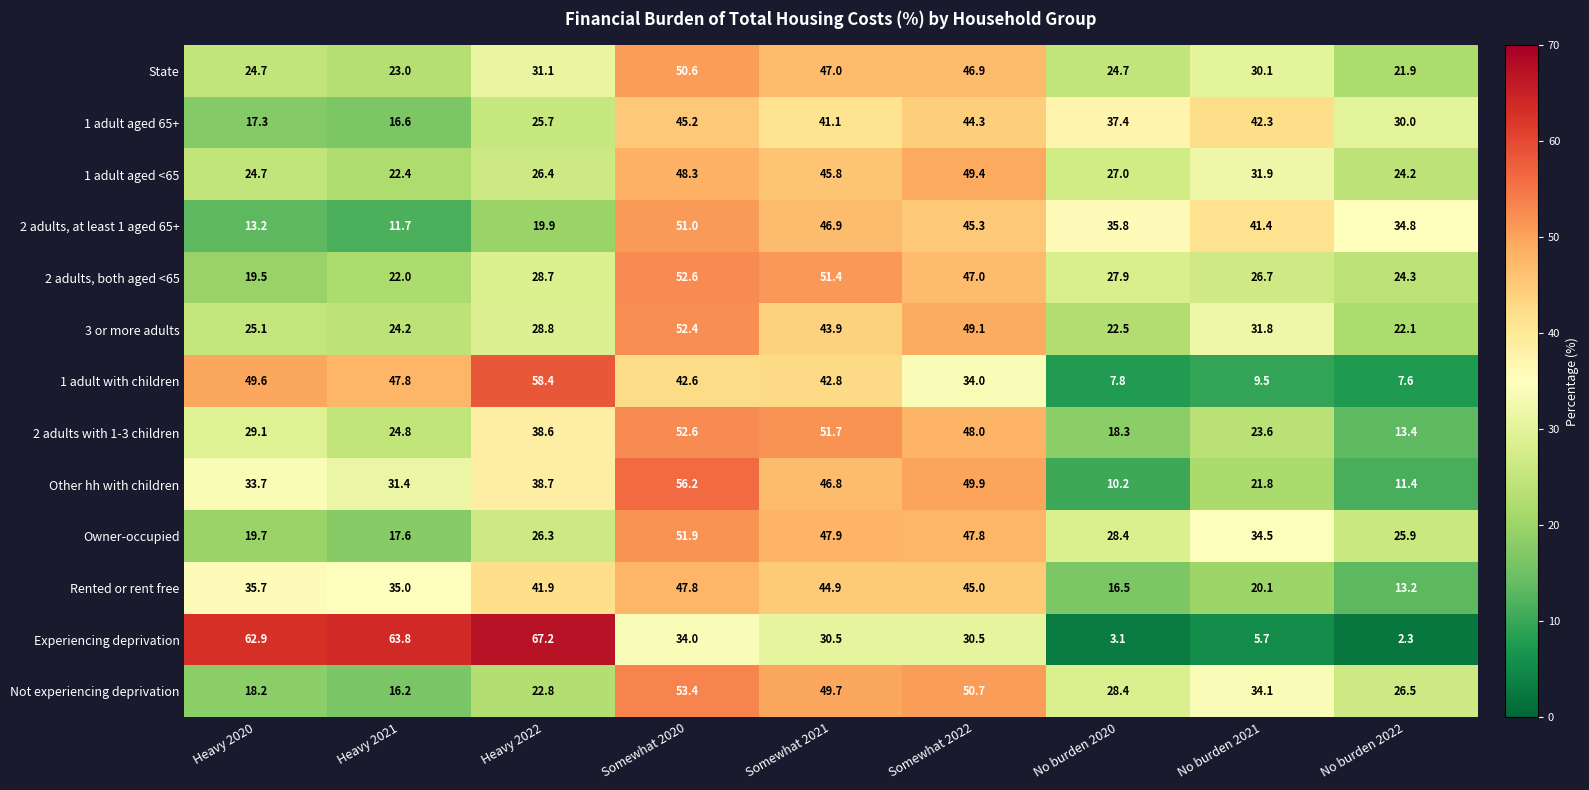

Which series changed the most between Heavy 2020 and Somewhat 2022?

Not experiencing deprivation